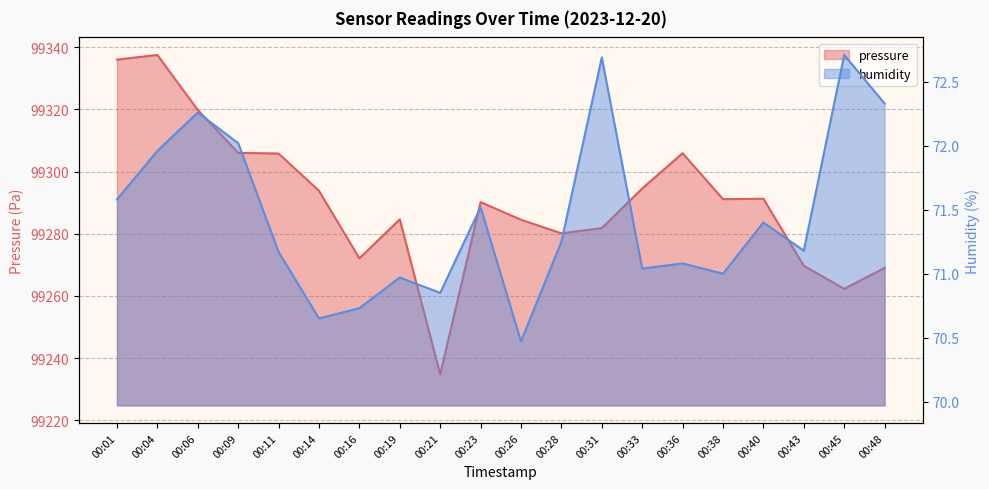

What is the difference between the maximum and minimum values in the pressure series?

102.8